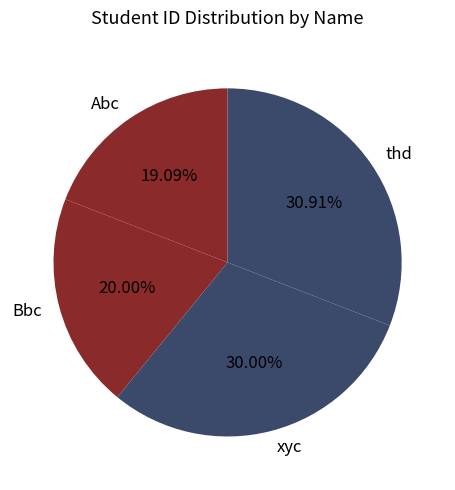

How many slices are in this pie chart?

4